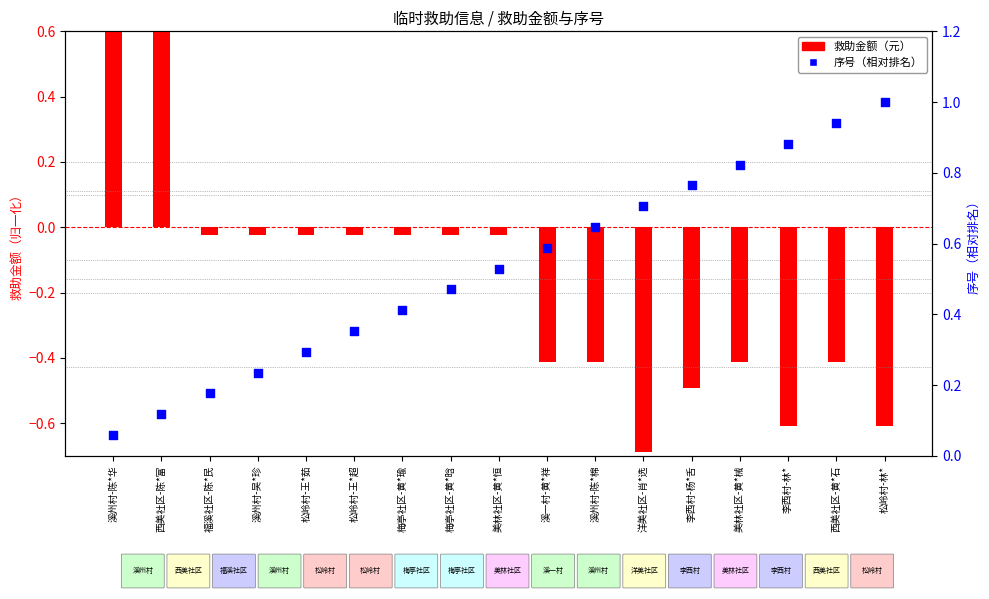

Is the value of 序号（相对排名） at 松岭村-王*超 greater than the value of 救助金额（元） at 福溪社区-陈*民?

Yes